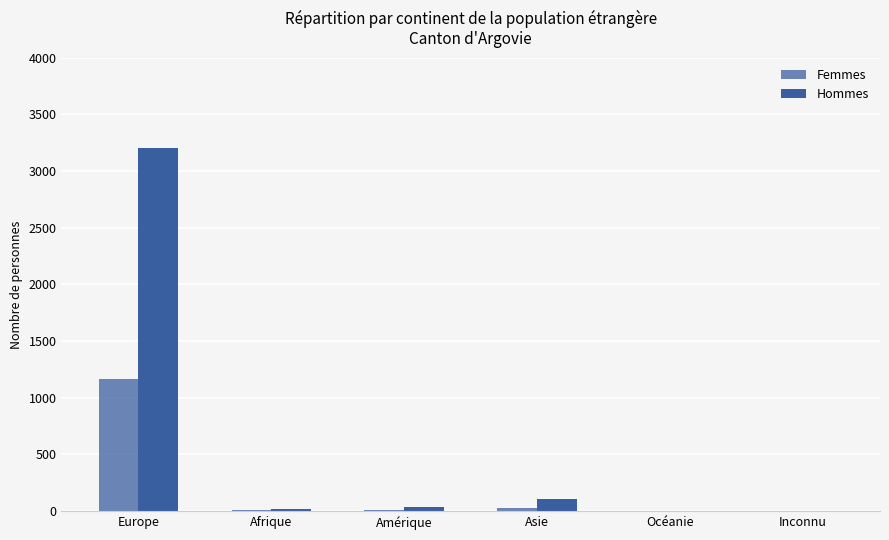

What is the total value across all series at Asie?

131